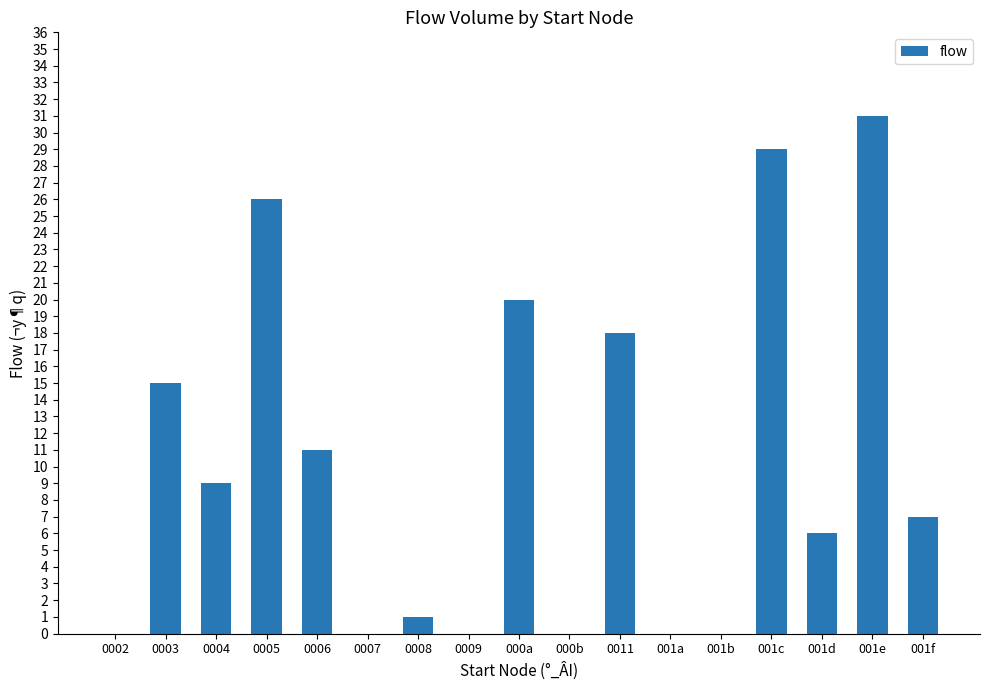

Reading left to right, list all the values displayed in this chart.

0002=0	0003=15	0004=9	0005=26	0006=11	0007=0	0008=1	0009=0	000a=20	000b=0	0011=18	001a=0	001b=0	001c=29	001d=6	001e=31	001f=7